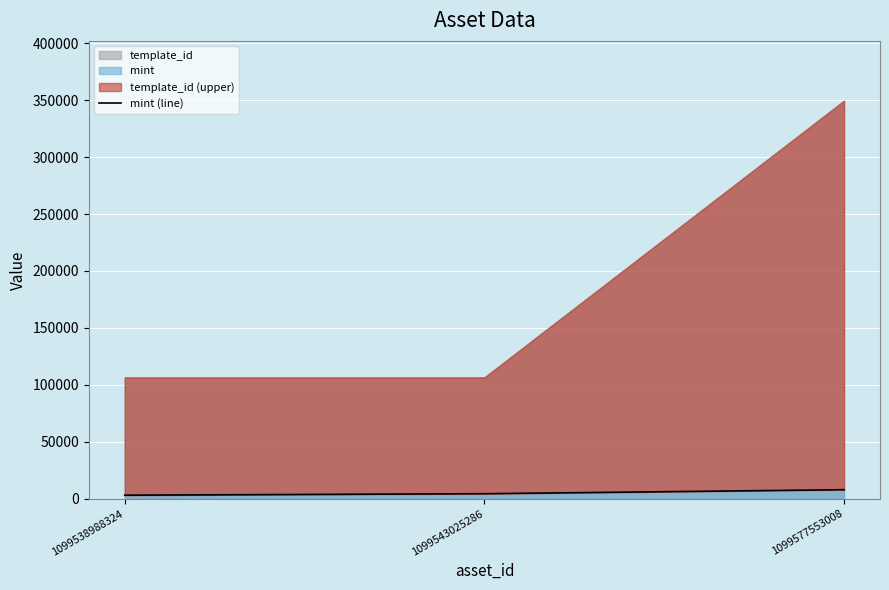

Which has a higher value, 1099543025286 or 1099577553008?

1099577553008